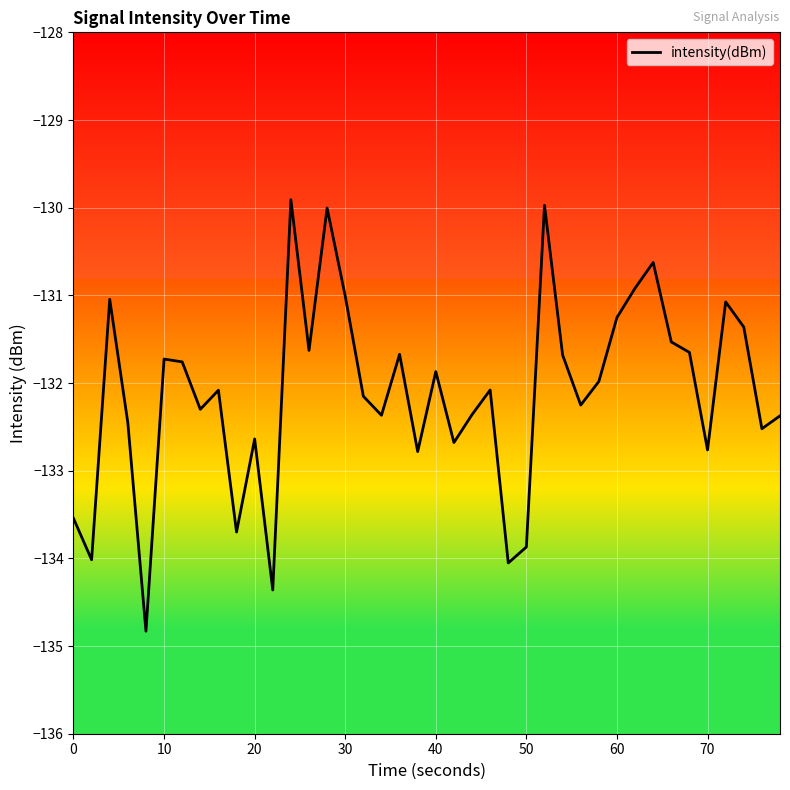

What is the difference between the maximum and minimum values?

4.9